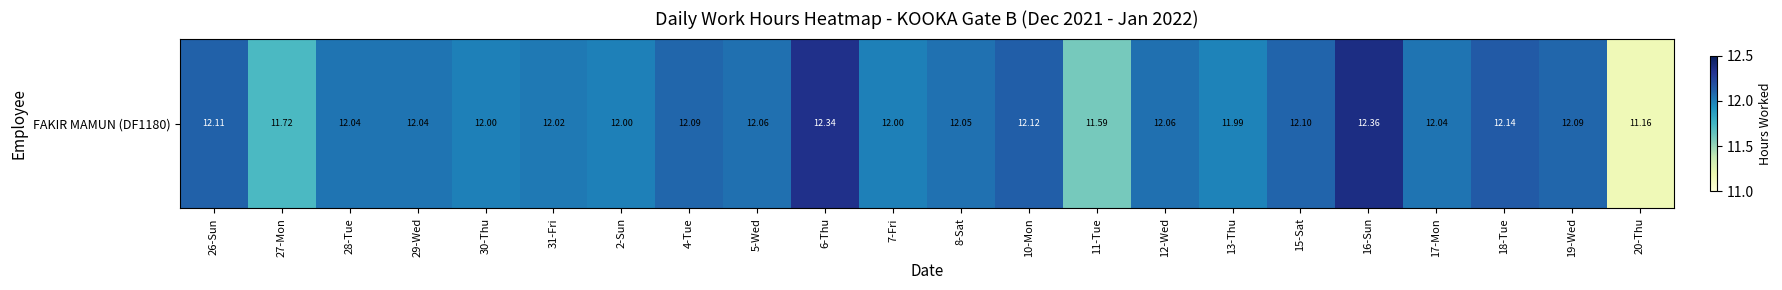

How many series are shown in this chart?

1